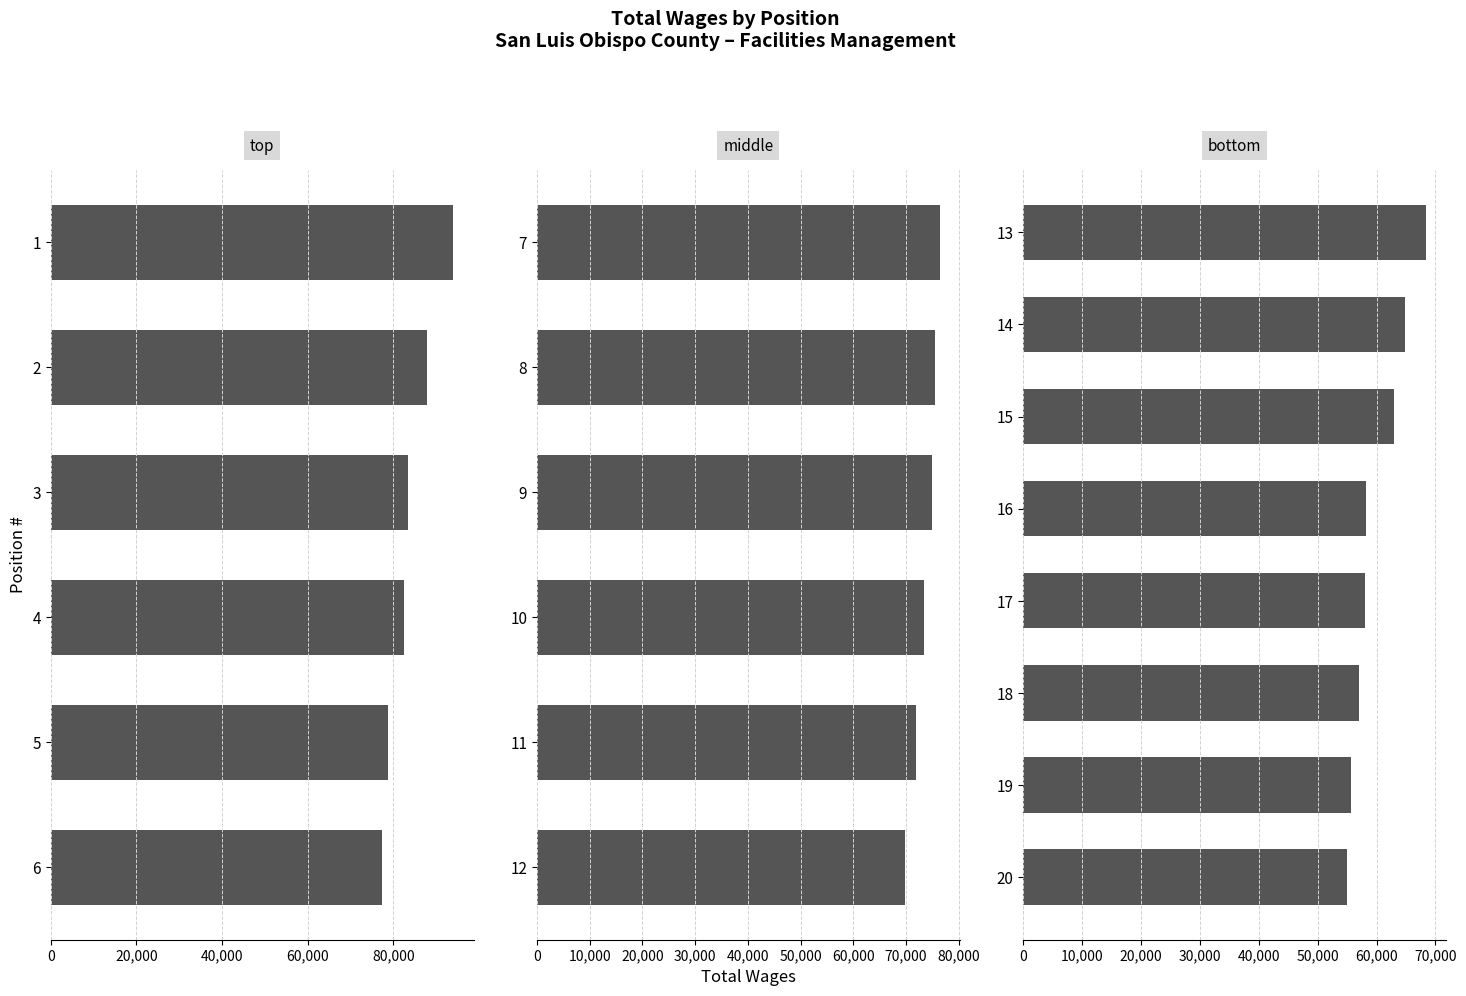

Count the number of values greater than 73453.

9